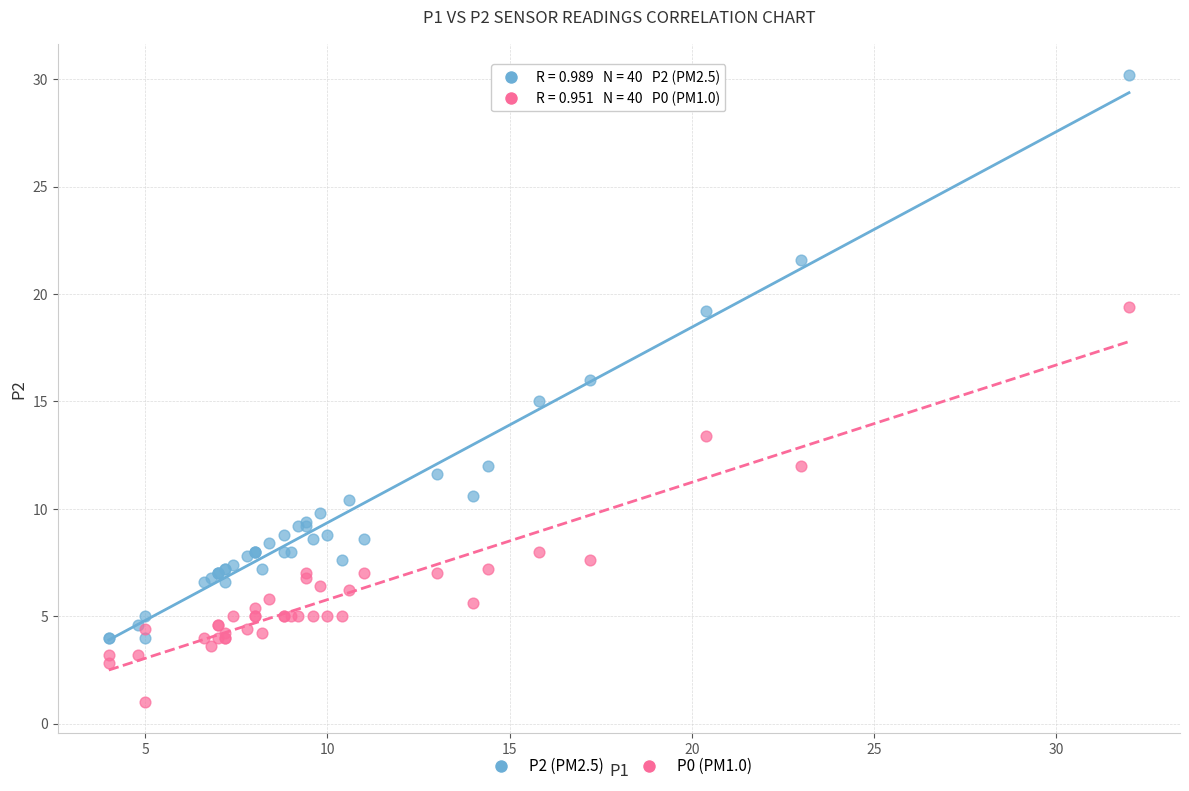

Which series has the widest spread of Y values?

P2 (PM2.5)